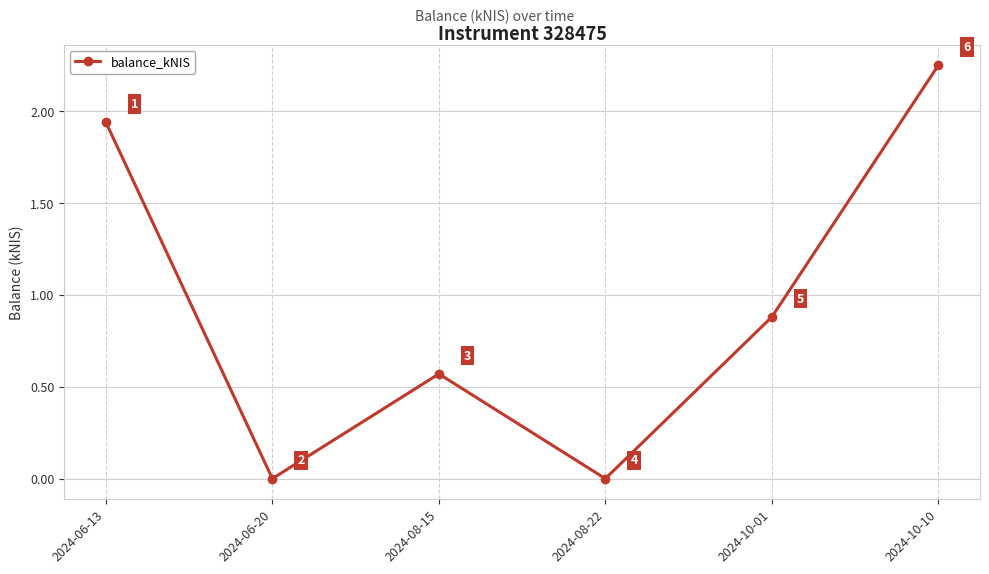

The chart shows a value of 0.4 at 2024-08-15. True or false?

False